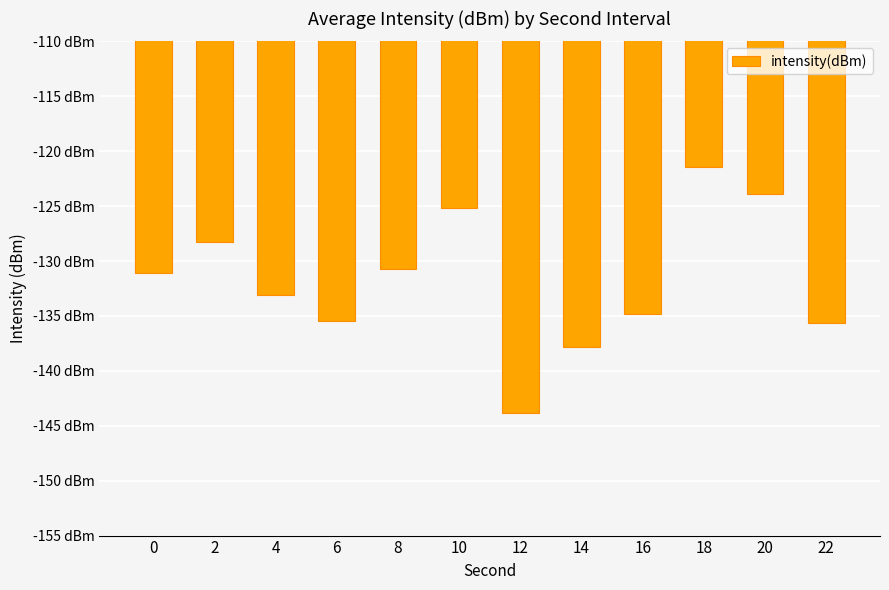

At which category does the chart reach its peak across all series?

18